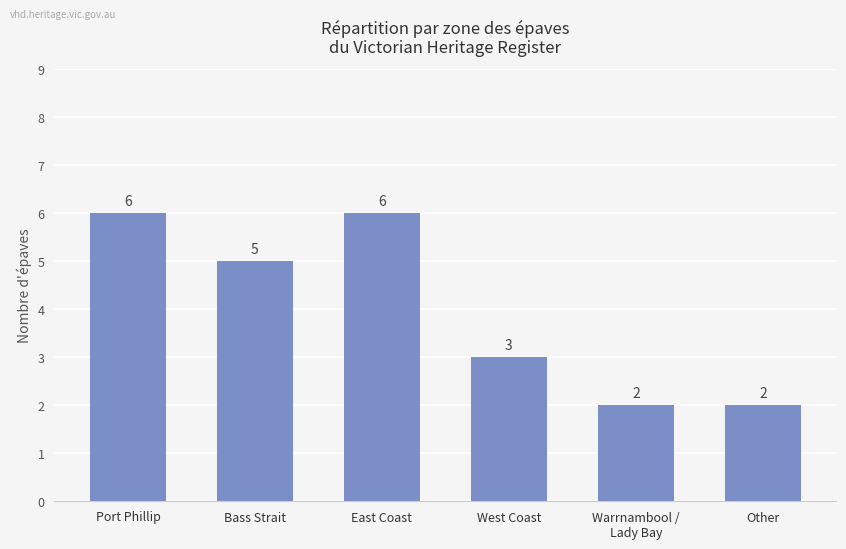

True or false: the data shows 6 at East Coast.

True